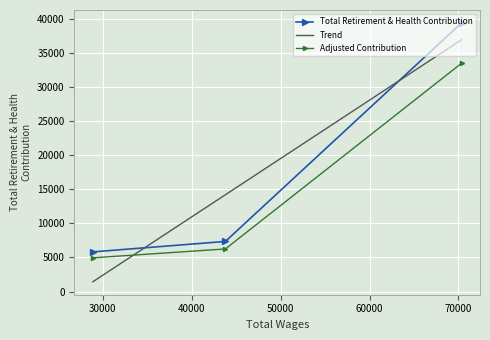

At which category does the chart reach its peak across all series?

70346.0